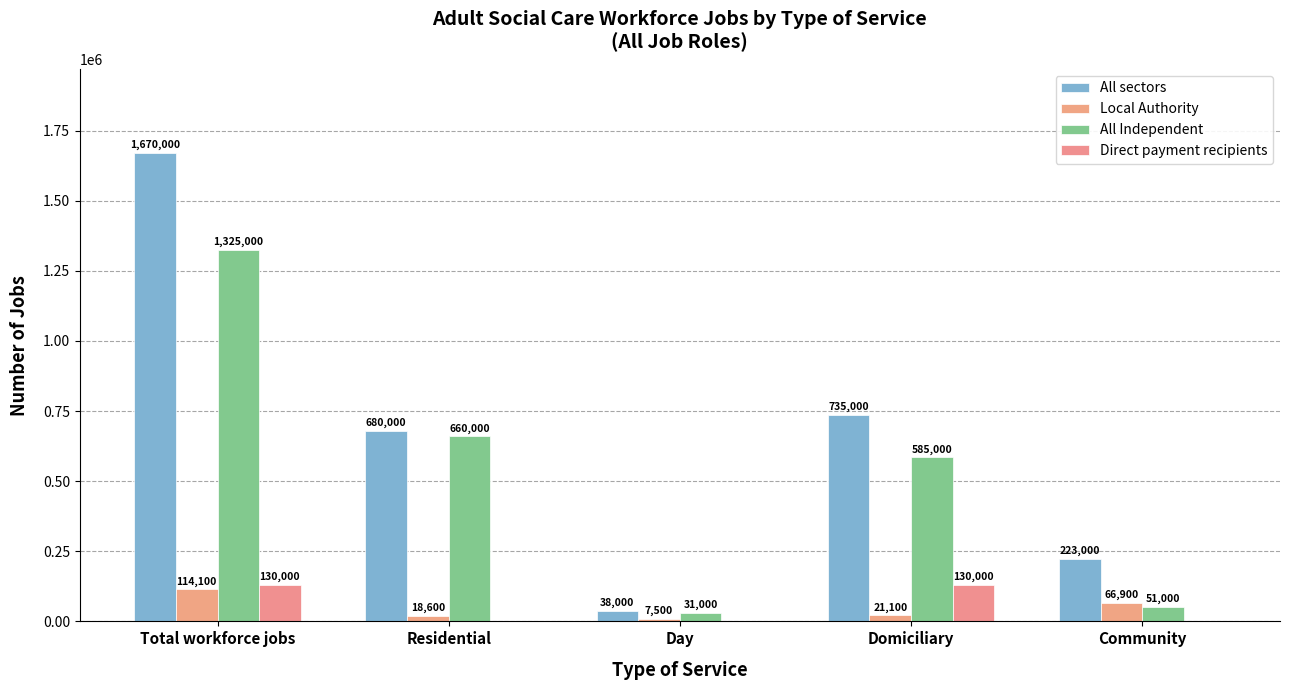

At which label is All Independent closest to 678000?

Residential